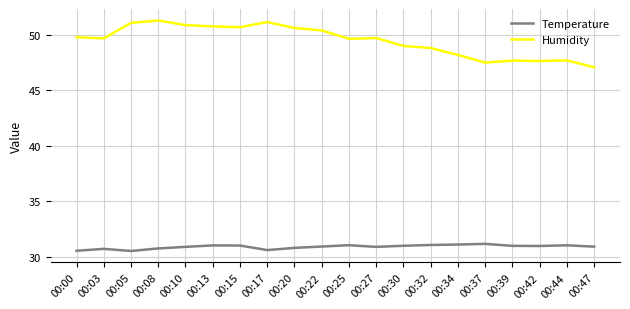

What is the lowest value of the Temperature series?

30.5